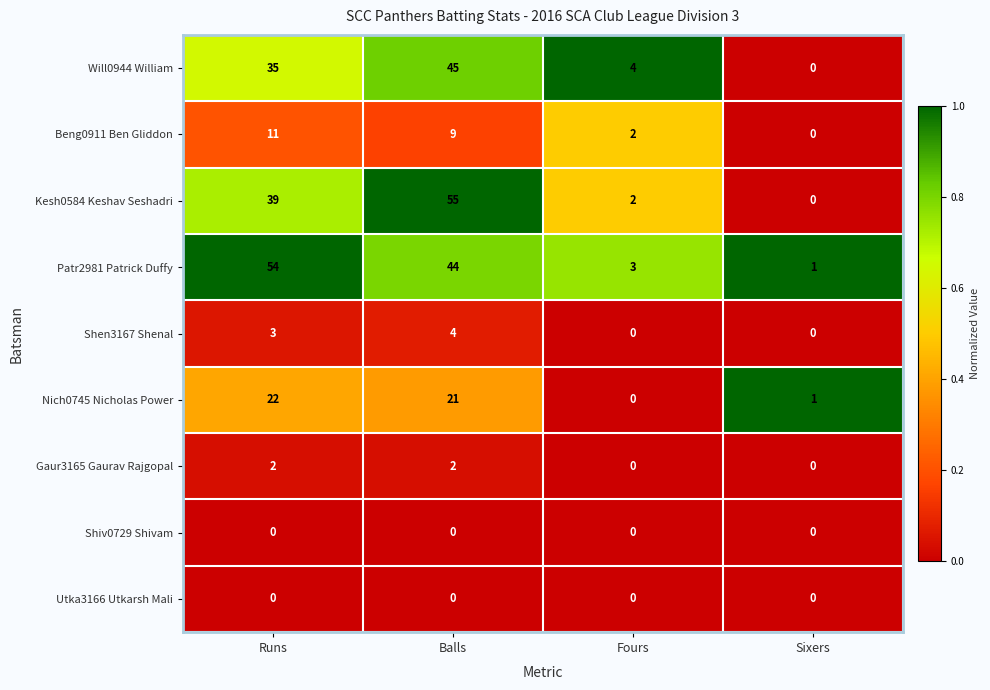

Between Runs and Balls, which series saw the biggest shift?

Kesh0584 Keshav Seshadri